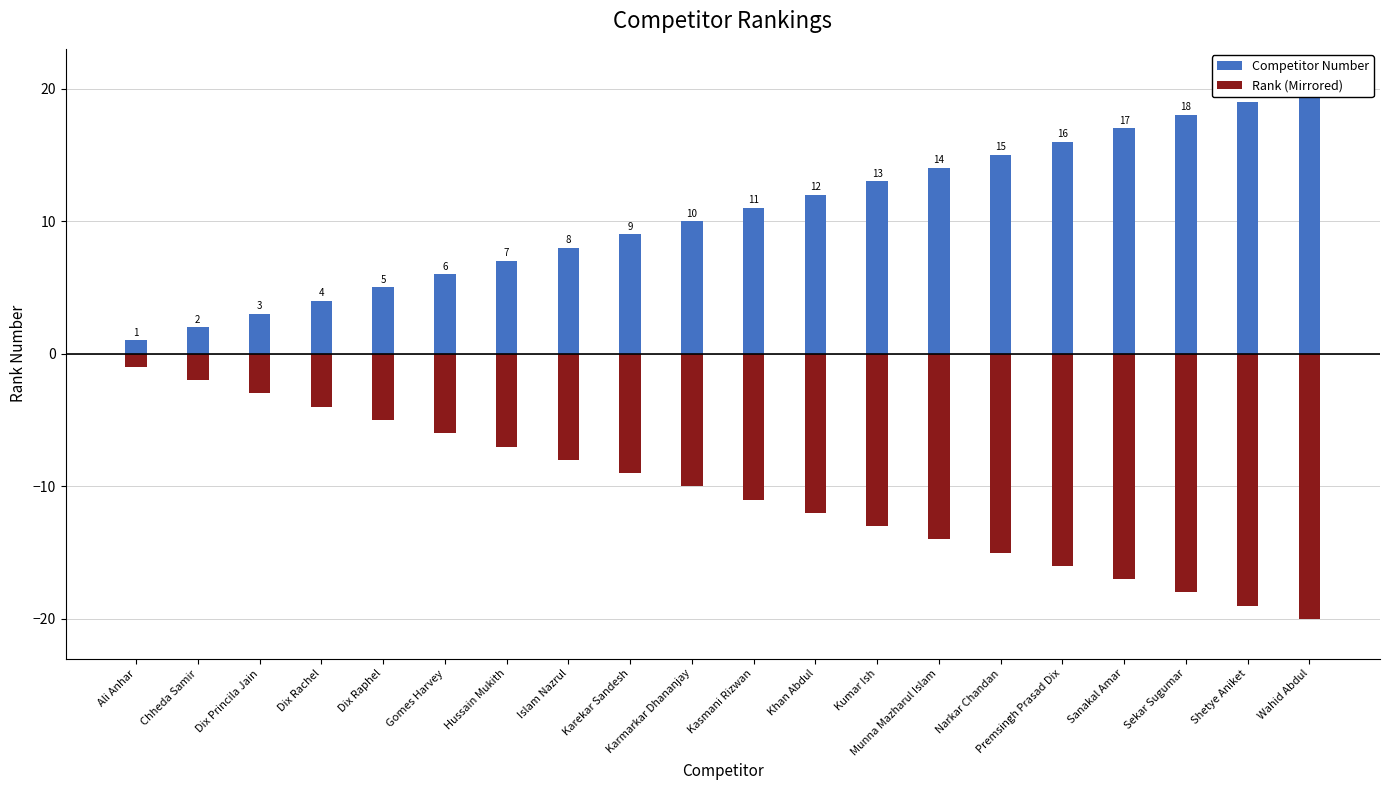

What is the value of the Rank (Mirrored) bar at the 7th from the left?

-7